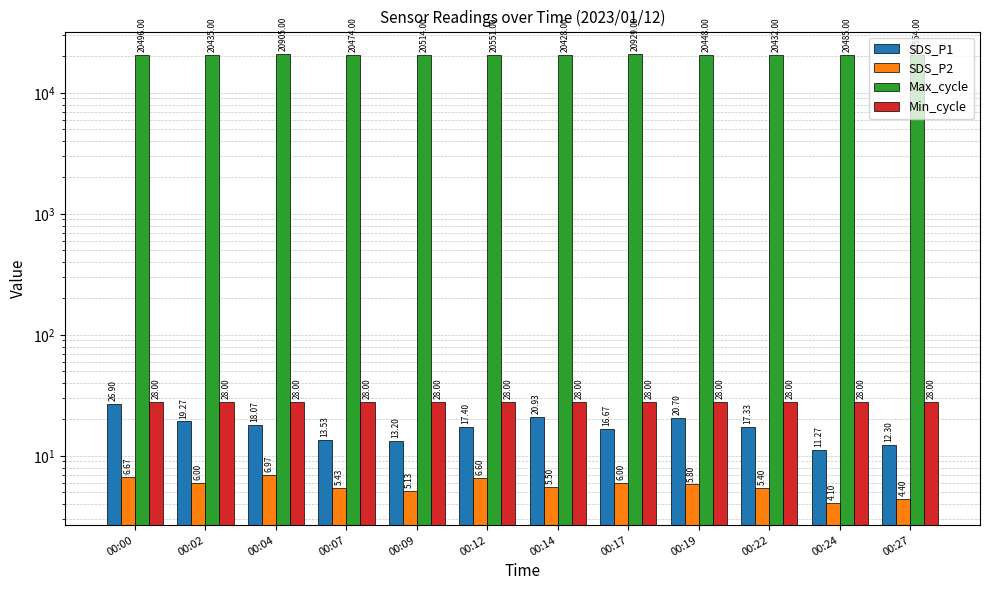

What is the total value across all series at 00:17?

20979.7